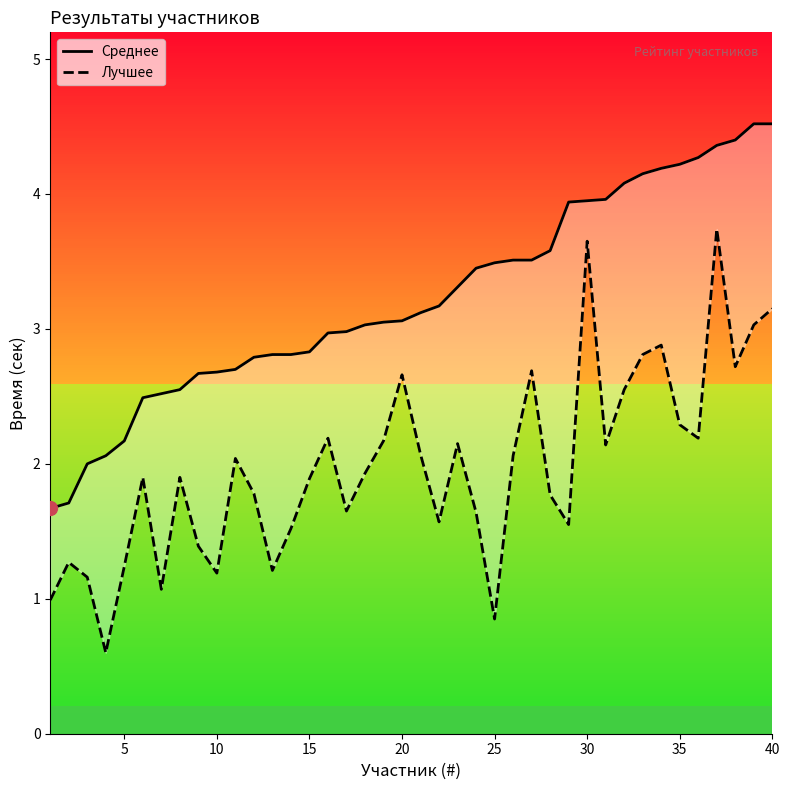

What is the average value of the Среднее series?

3.2